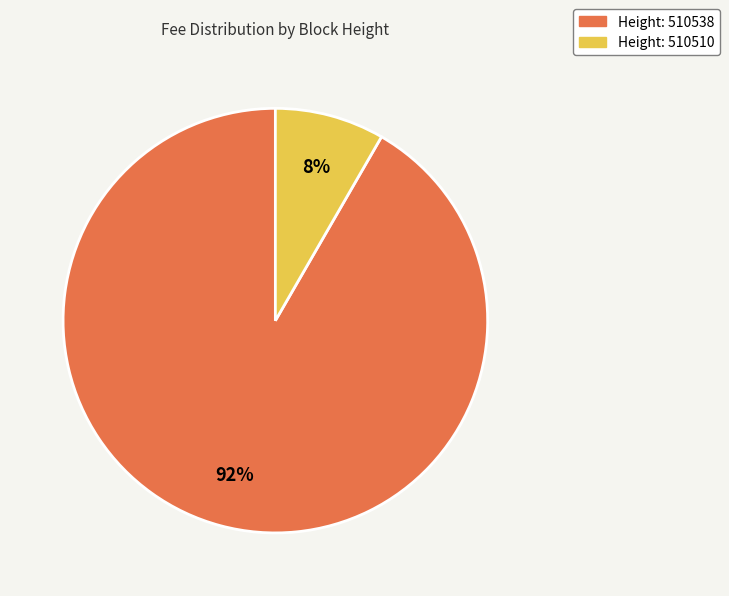

Count the number of slices in the pie.

2